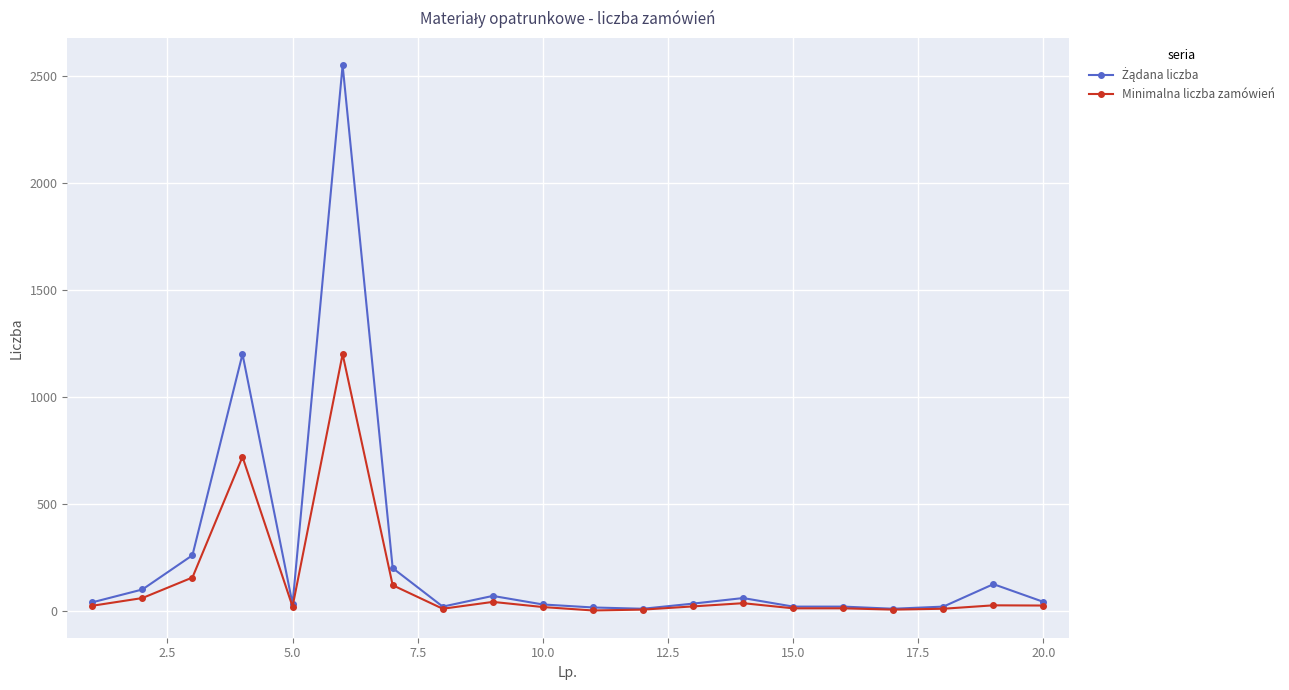

How many lines are shown in the chart?

2